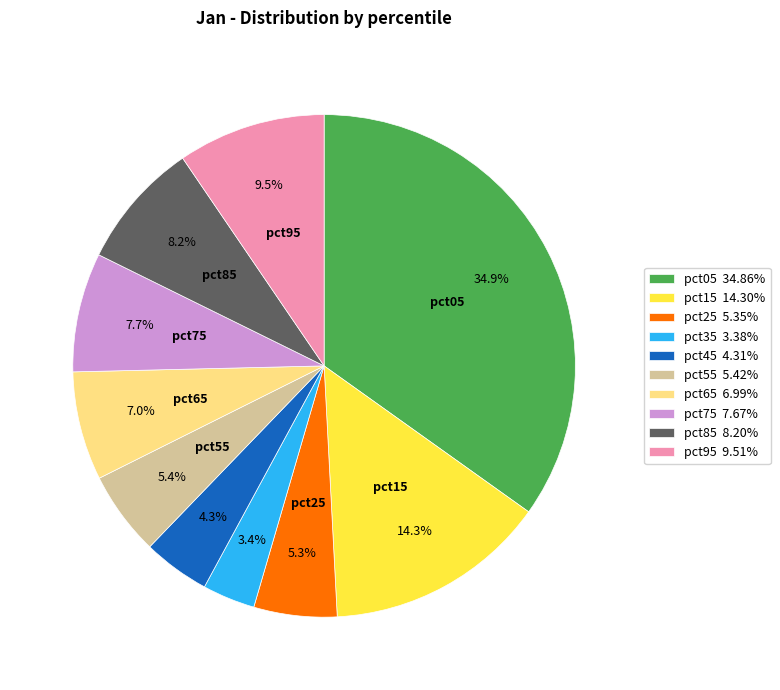

How many segments does this pie chart have?

10